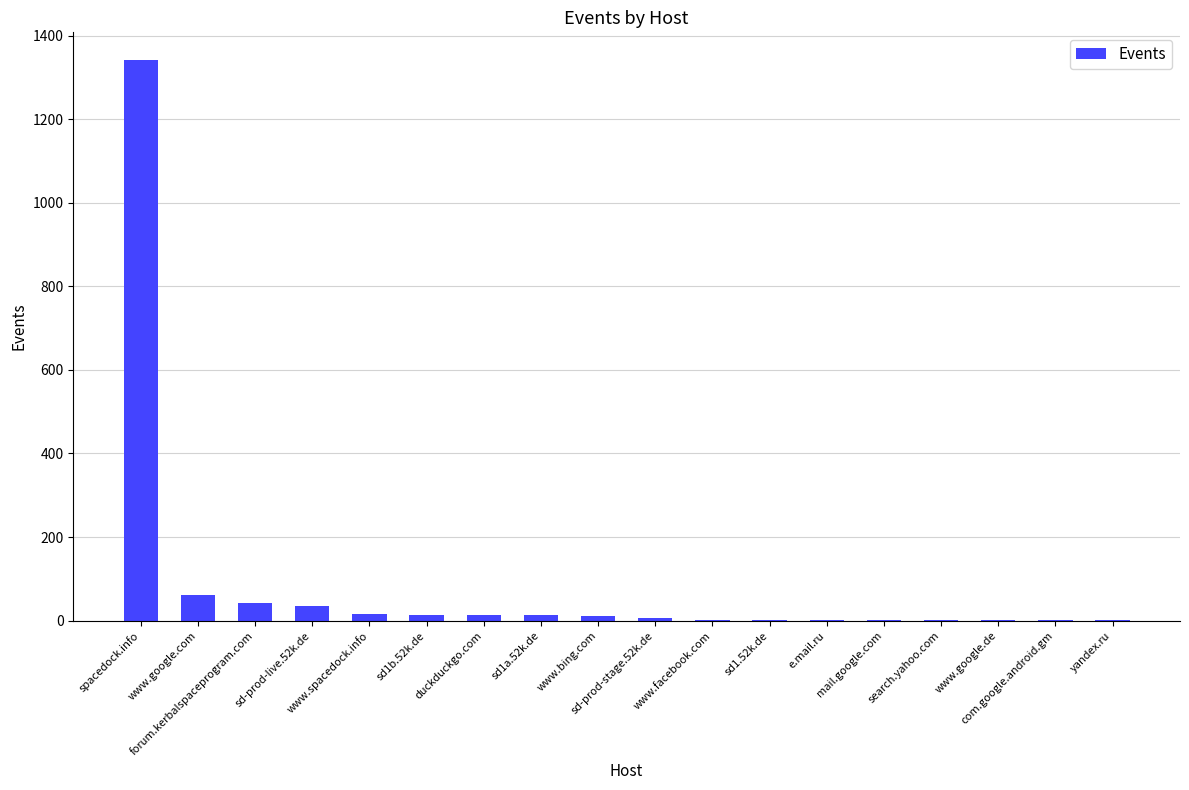

What is the maximum value shown in the chart?

1341